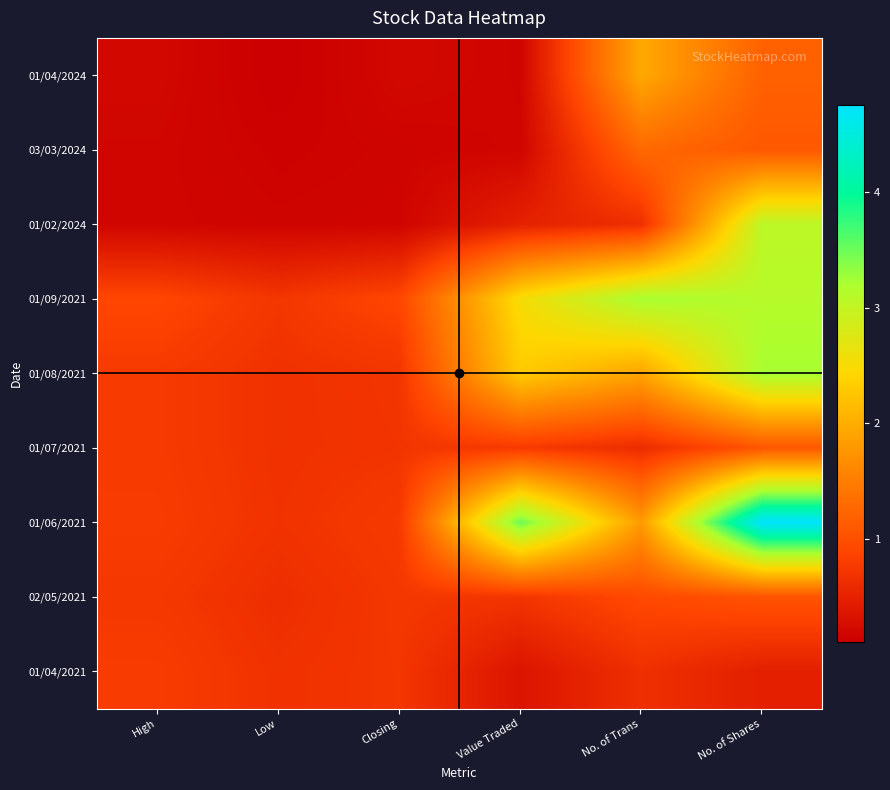

Rank the series at Low from highest to lowest value.

01/09/2021, 01/06/2021, 01/08/2021, 01/07/2021, 01/04/2021, 02/05/2021, 01/02/2024, 03/03/2024, 01/04/2024